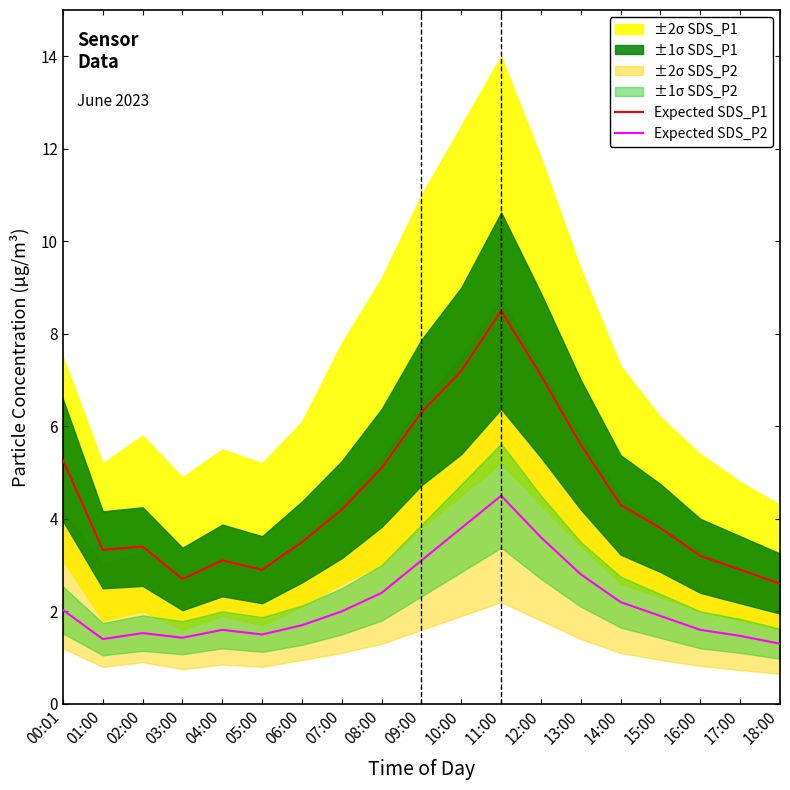

True or false: Expected SDS_P2 and Expected SDS_P1 cross at least once.

False